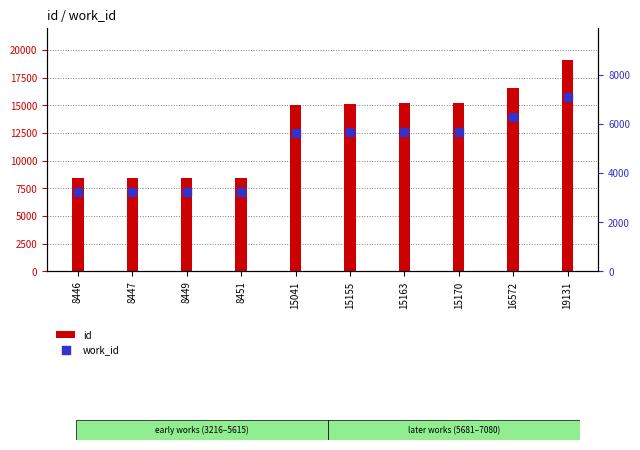

Which series reaches the minimum Y coordinate?

work_id